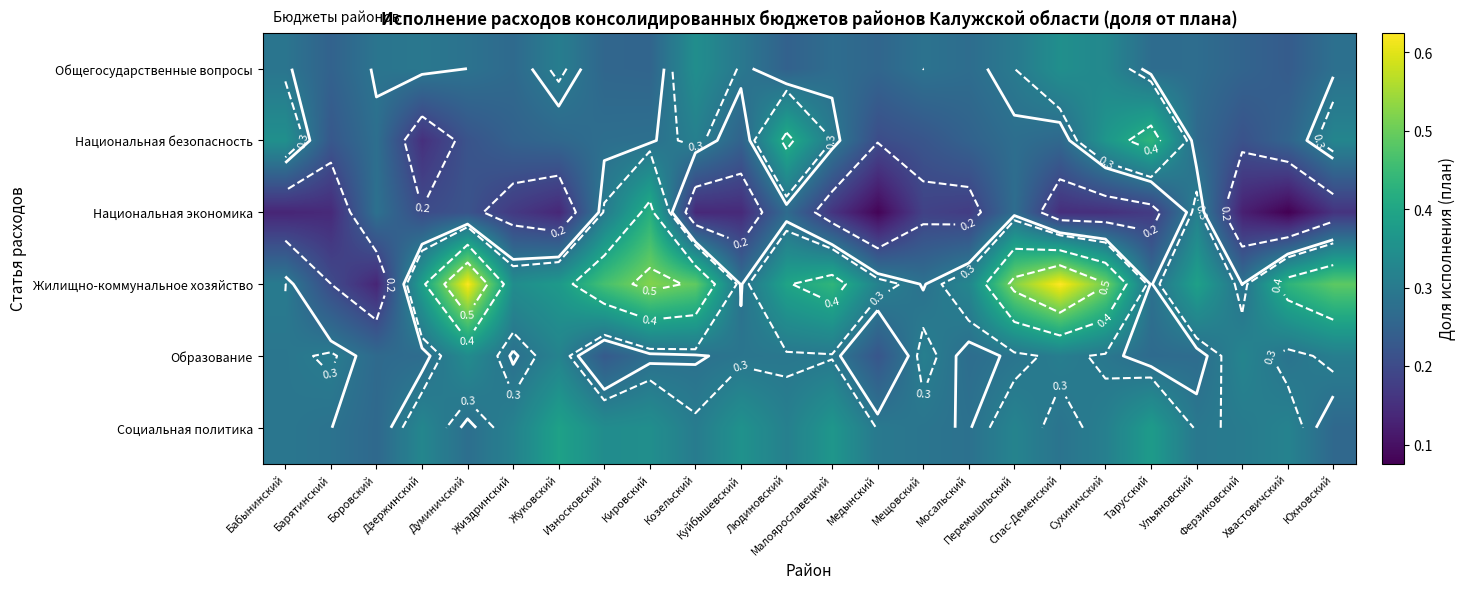

List the series in order of their peak value, highest first.

Жилищно-коммунальное хозяйство, Национальная безопасность, Национальная экономика, Социальная политика, Общегосударственные вопросы, Образование